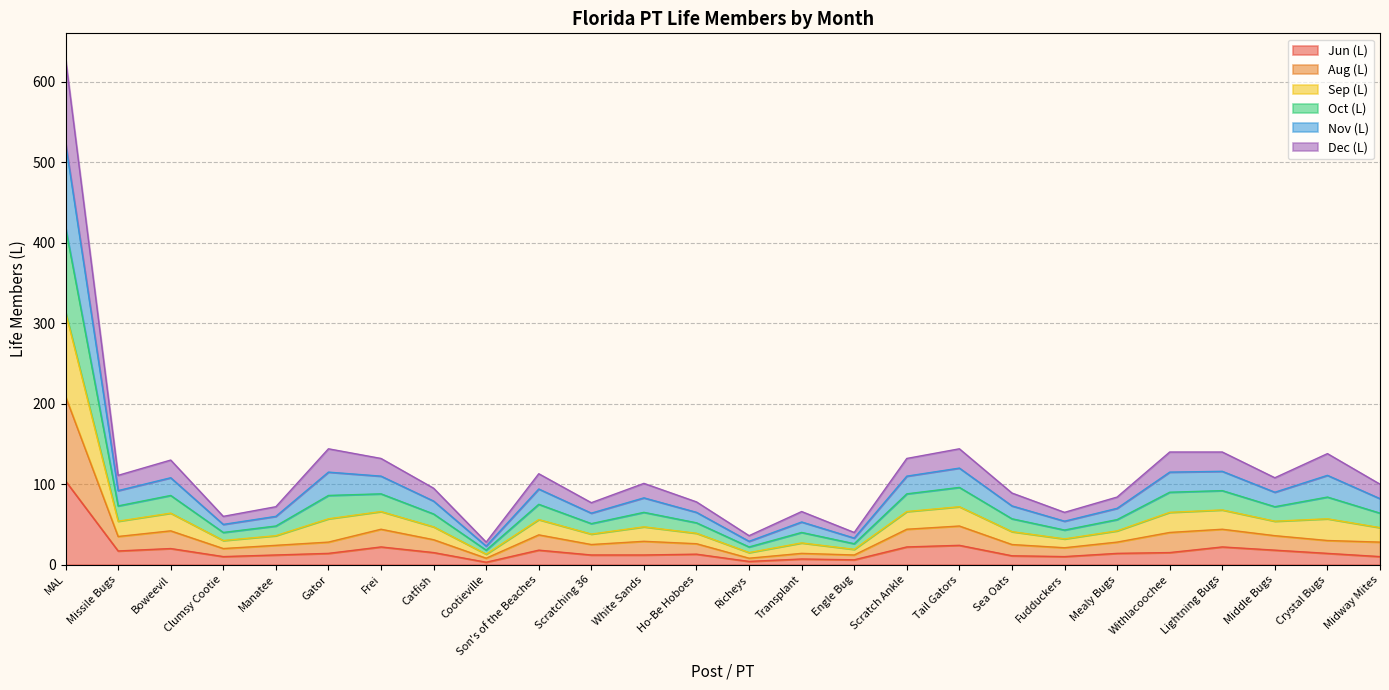

What is the label of the 3rd point from the right?

Middle Bugs